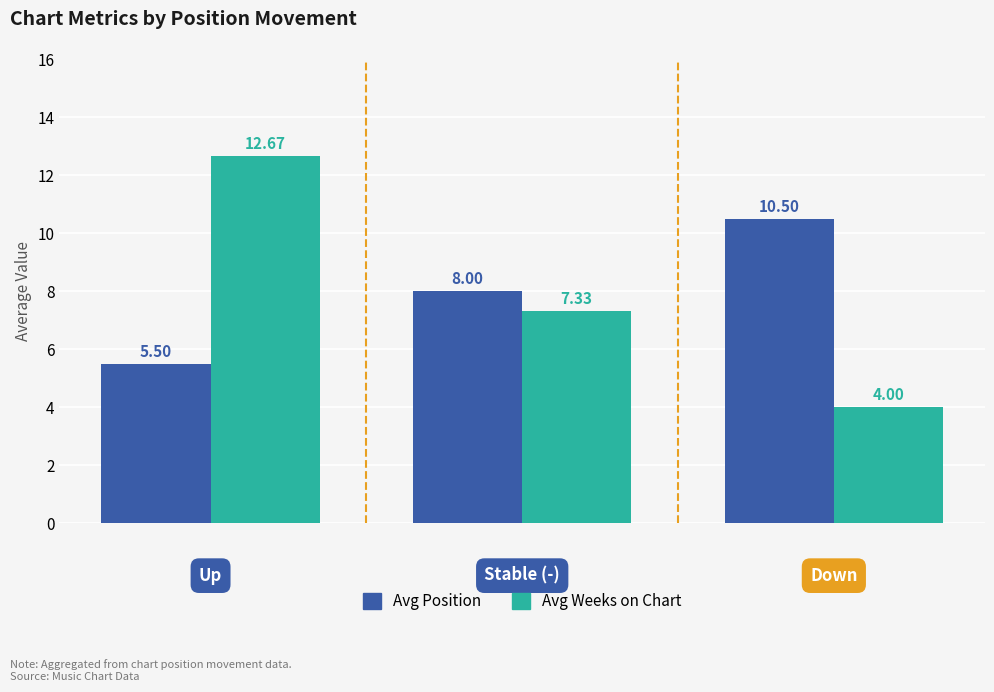

At how many categories does at least one series exceed 7?

3